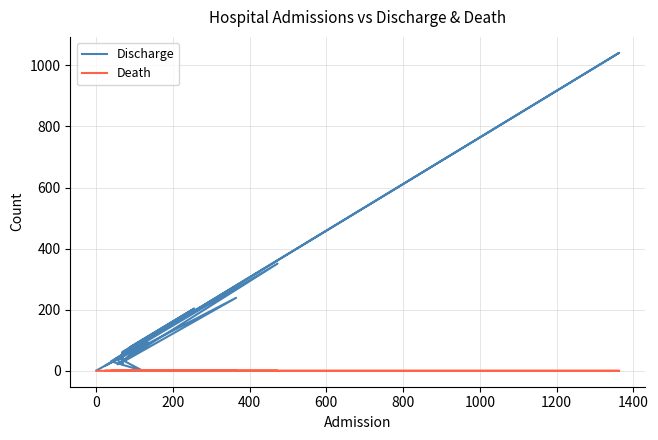

True or false: Discharge and Death cross at least once.

False